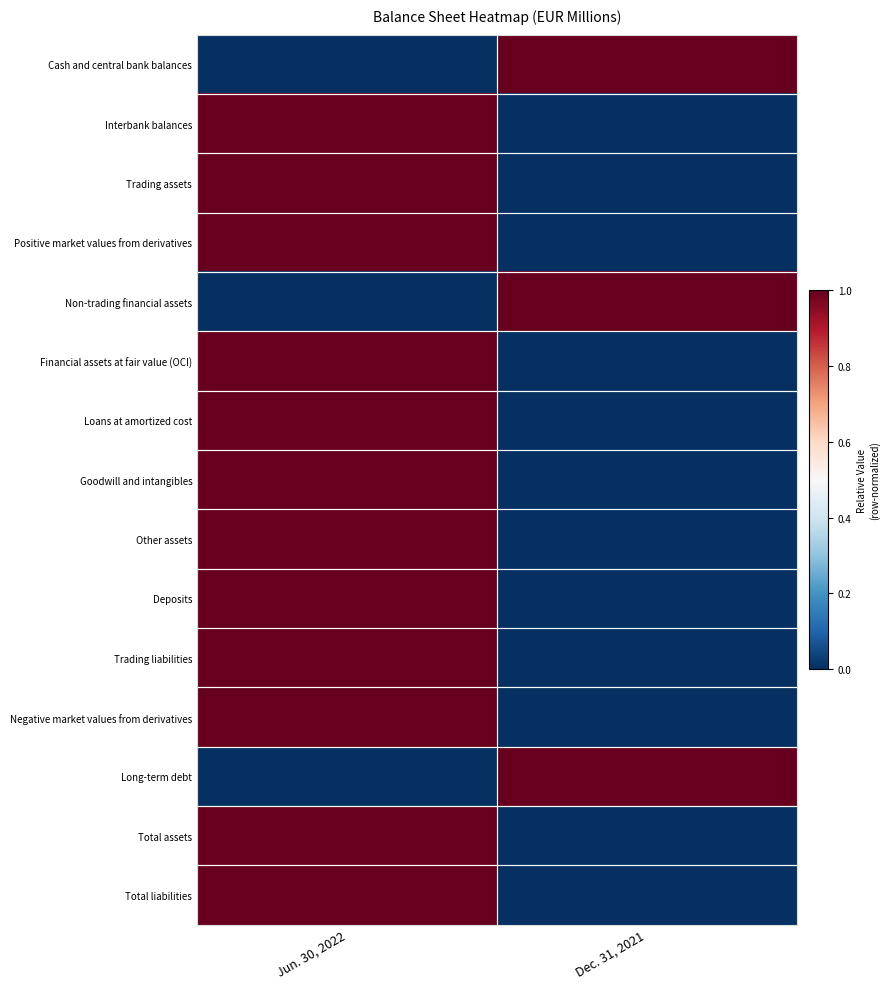

Reading right to left, list all the values displayed in this chart.

Cash and central bank balances: Dec. 31, 2021=1	Jun. 30, 2022=0
Interbank balances: Dec. 31, 2021=0	Jun. 30, 2022=1
Trading assets: Dec. 31, 2021=0	Jun. 30, 2022=1
Positive market values from derivatives: Dec. 31, 2021=0	Jun. 30, 2022=1
Non-trading financial assets: Dec. 31, 2021=1	Jun. 30, 2022=0
Financial assets at fair value (OCI): Dec. 31, 2021=0	Jun. 30, 2022=1
Loans at amortized cost: Dec. 31, 2021=0	Jun. 30, 2022=1
Goodwill and intangibles: Dec. 31, 2021=0	Jun. 30, 2022=1
Other assets: Dec. 31, 2021=0	Jun. 30, 2022=1
Deposits: Dec. 31, 2021=0	Jun. 30, 2022=1
Trading liabilities: Dec. 31, 2021=0	Jun. 30, 2022=1
Negative market values from derivatives: Dec. 31, 2021=0	Jun. 30, 2022=1
Long-term debt: Dec. 31, 2021=1	Jun. 30, 2022=0
Total assets: Dec. 31, 2021=0	Jun. 30, 2022=1
Total liabilities: Dec. 31, 2021=0	Jun. 30, 2022=1